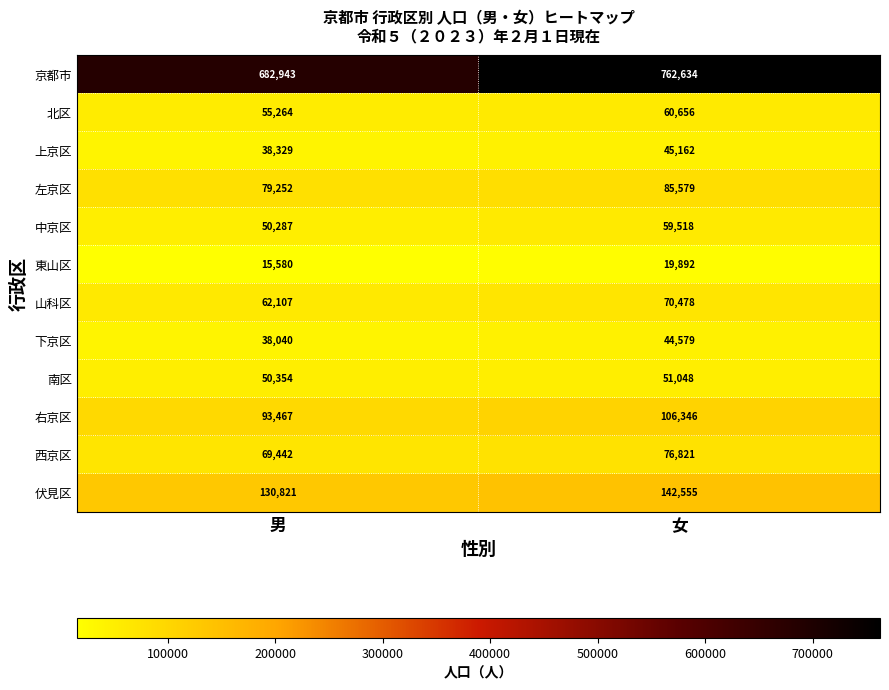

Reading left to right, list all the values displayed in this chart.

京都市: 男=682943	女=762634
北区: 男=55264	女=60656
上京区: 男=38329	女=45162
左京区: 男=79252	女=85579
中京区: 男=50287	女=59518
東山区: 男=15580	女=19892
山科区: 男=62107	女=70478
下京区: 男=38040	女=44579
南区: 男=50354	女=51048
右京区: 男=93467	女=106346
西京区: 男=69442	女=76821
伏見区: 男=130821	女=142555